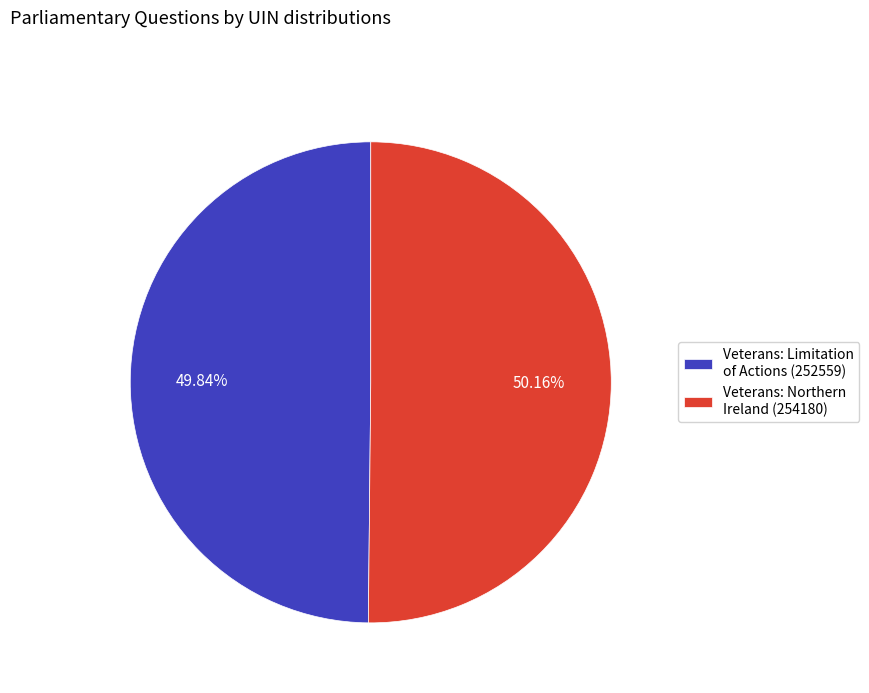

Is there a majority slice in this chart?

Yes